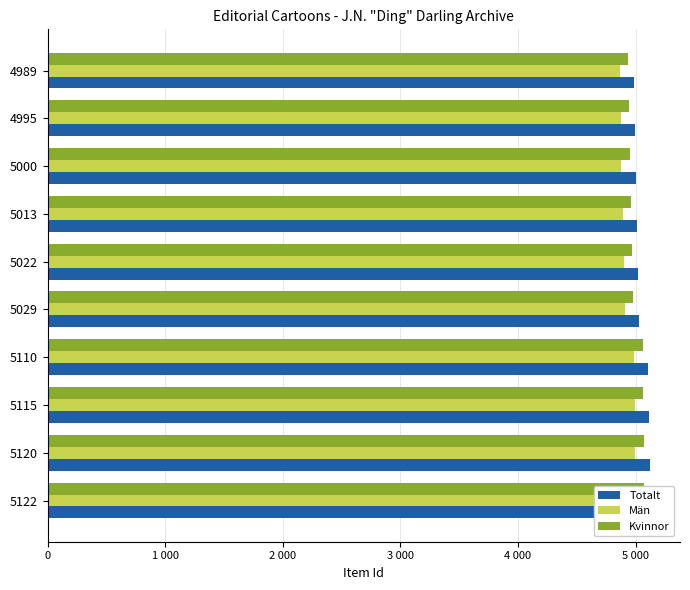

What is the value of the Män bar at the 6th from the left?

4900